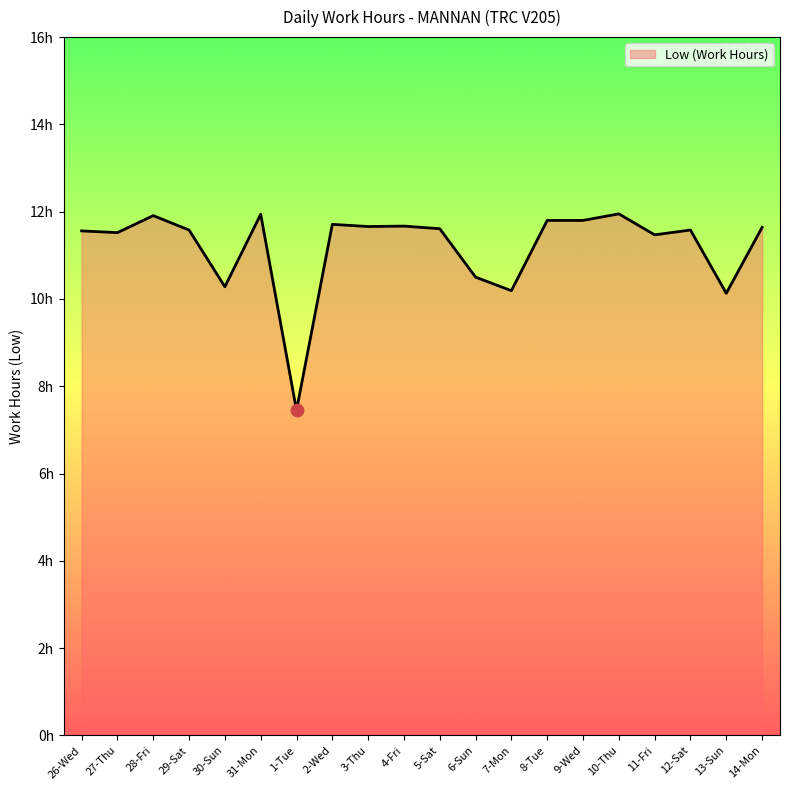

Which has a higher value, 14-Mon or 31-Mon?

31-Mon